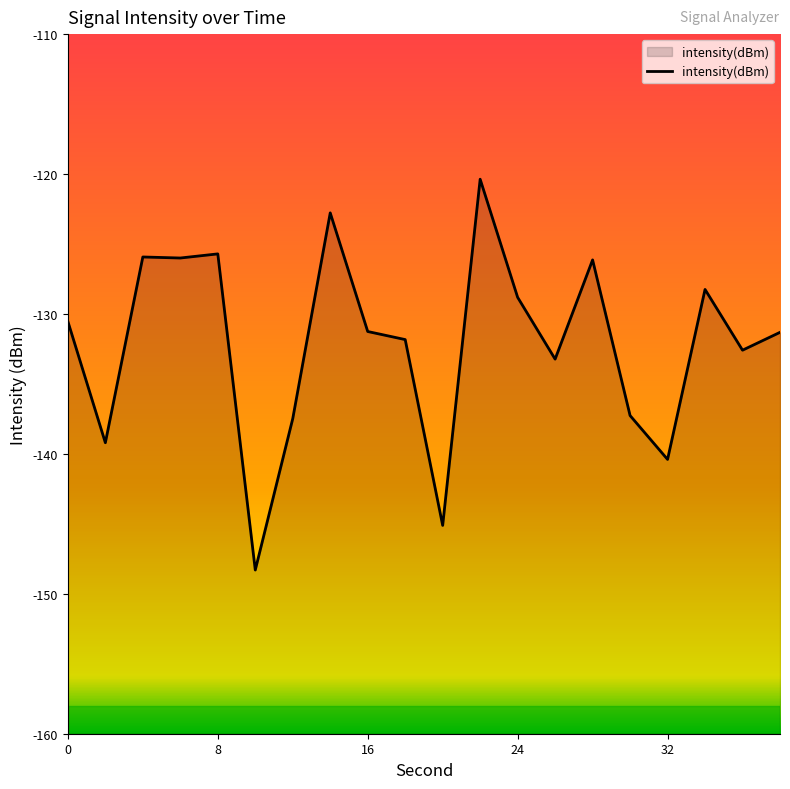

What is the greatest value displayed?

-120.4